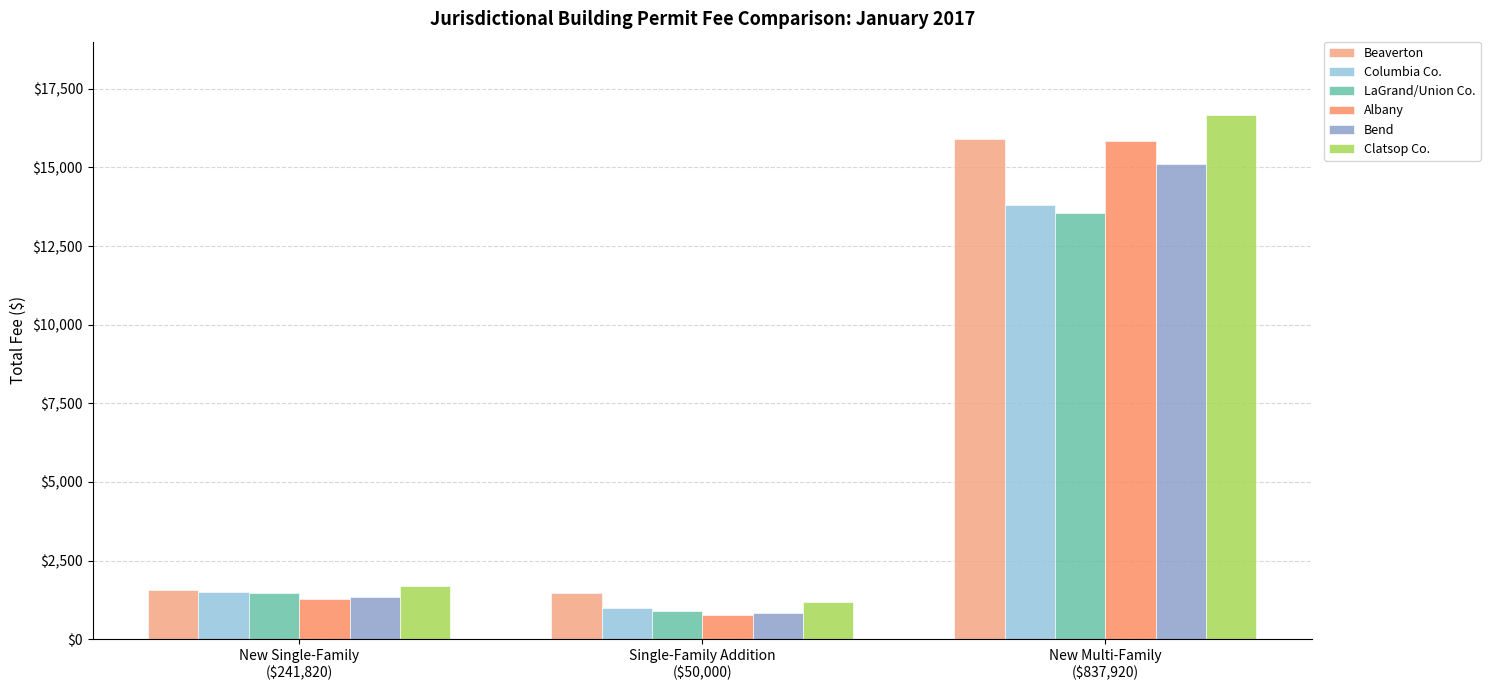

Is the value of Beaverton at New Multi-Family
($837,920) greater than the value of Columbia Co. at New Multi-Family
($837,920)?

Yes